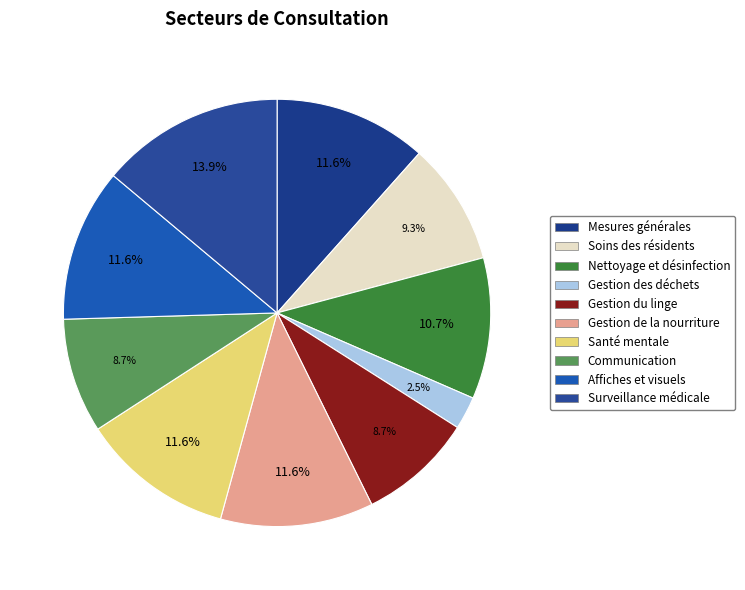

To the nearest percent, what is the difference between the largest and smallest slice percentages?

11%